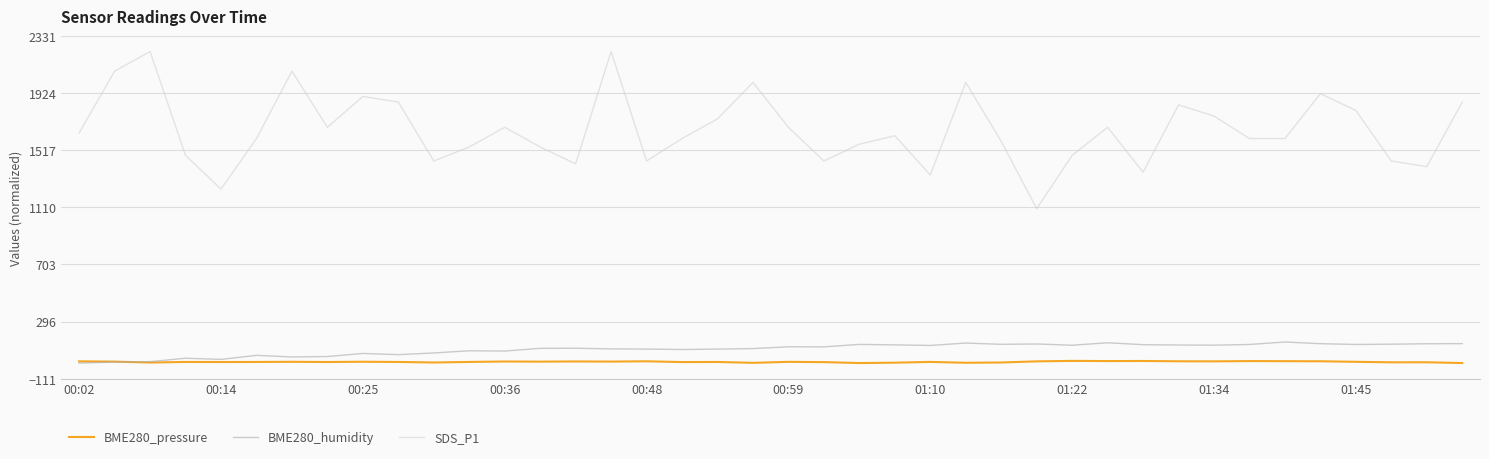

In BME280_humidity, how many points are lower than both neighbors (excluding endpoints)?

11